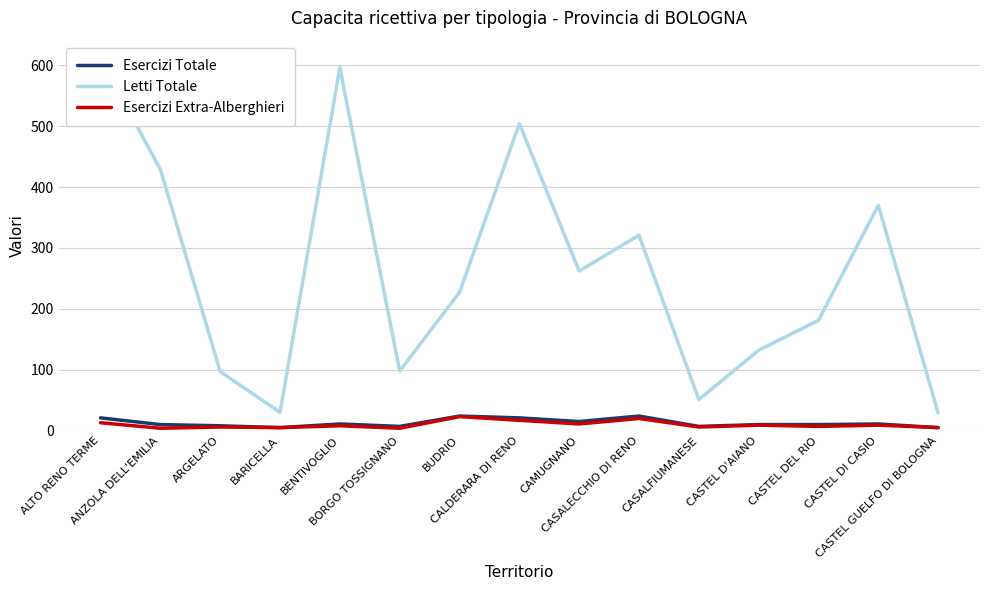

True or false: Esercizi Totale and Letti Totale intersect in this chart.

False